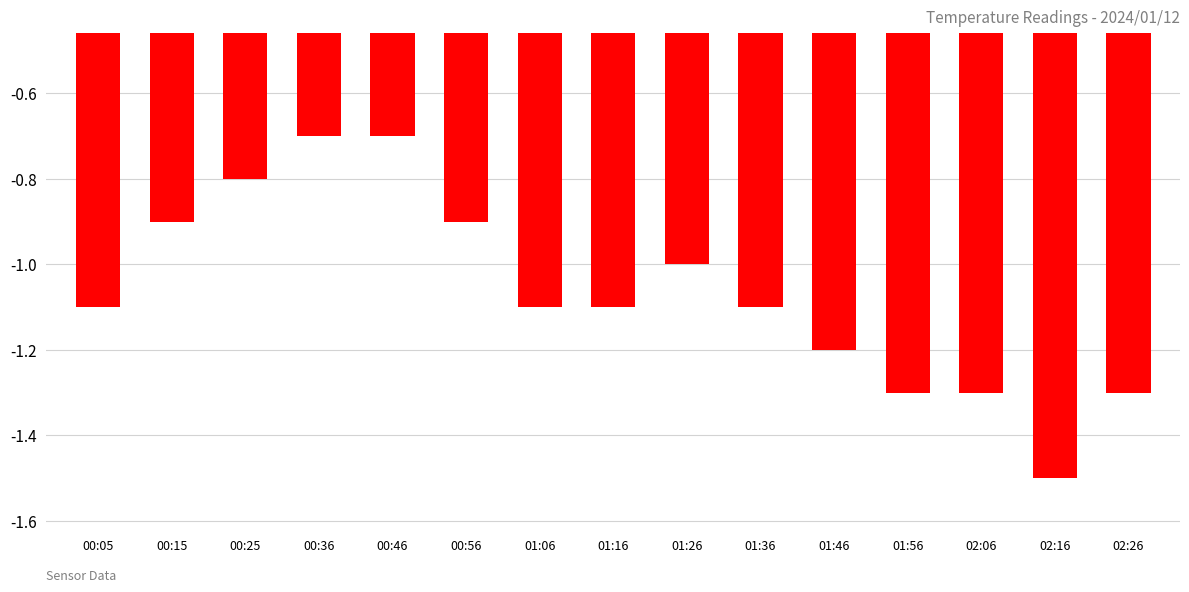

What is the change in value from 00:46 to 02:16?

-0.8